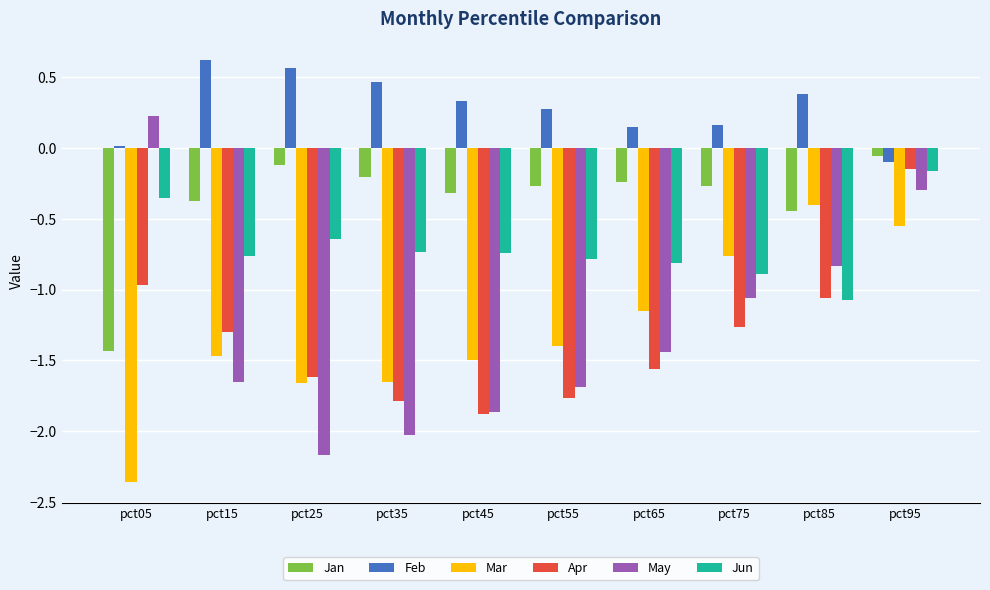

What is the sum of all Jan values?

-3.7